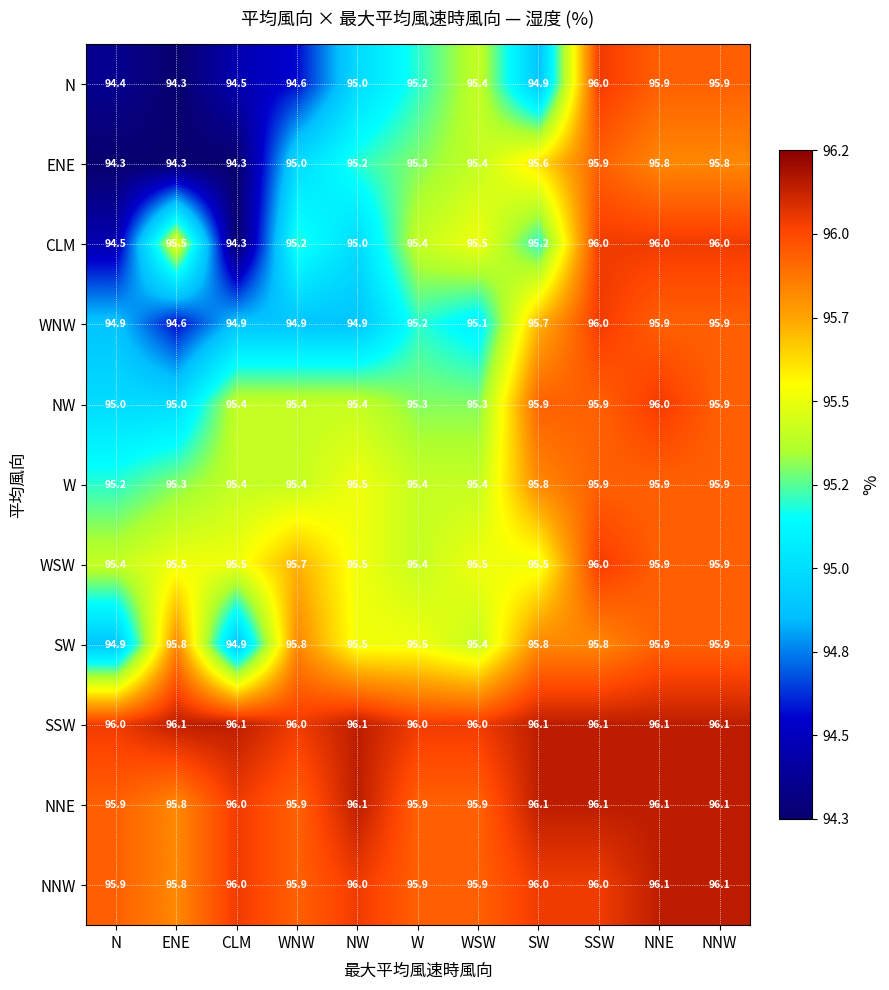

What is the difference between the highest and lowest values at N?

1.7